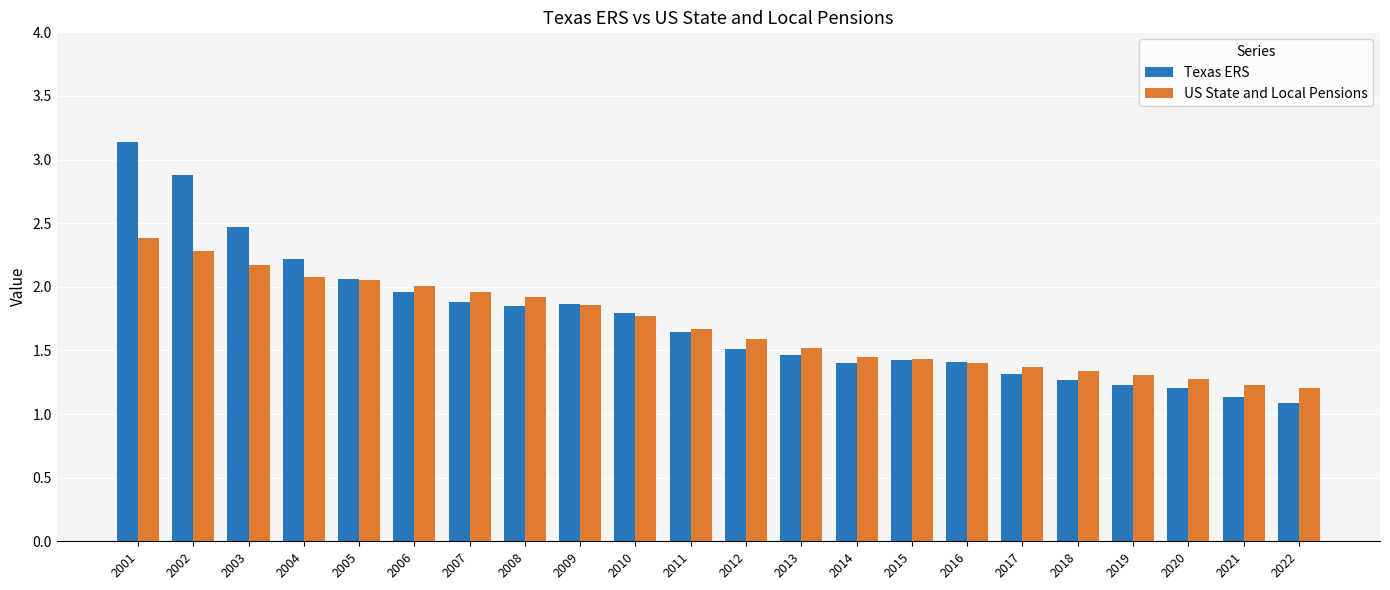

What is the approximate value of US State and Local Pensions at 2001?

2.4